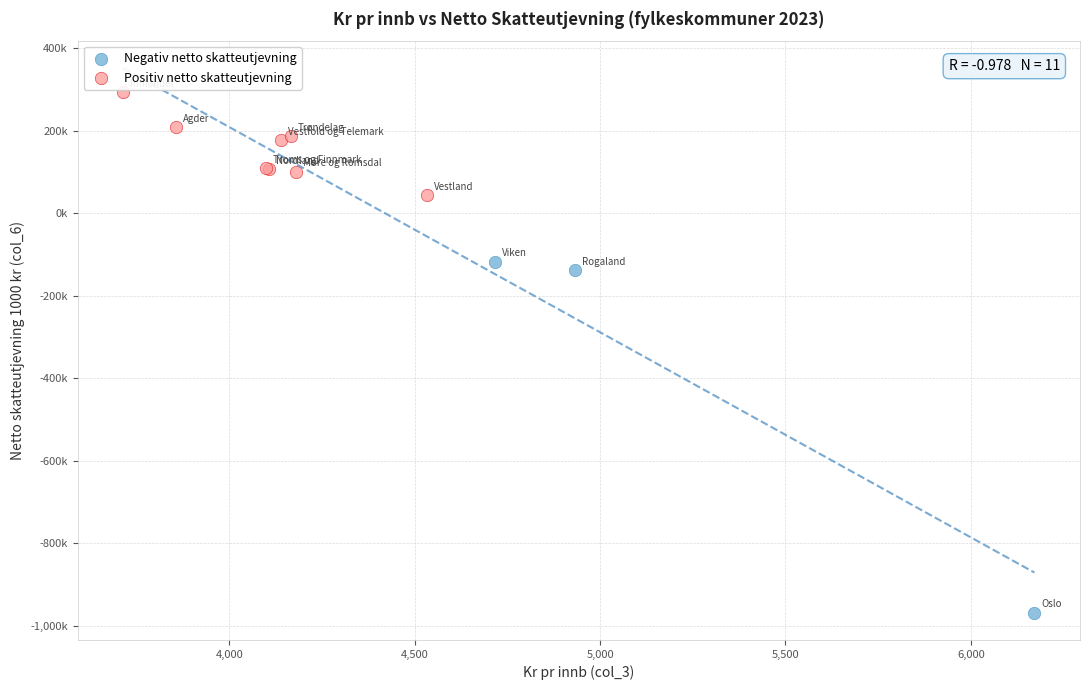

Which series has the largest Y range (max minus min)?

Negativ netto skatteutjevning